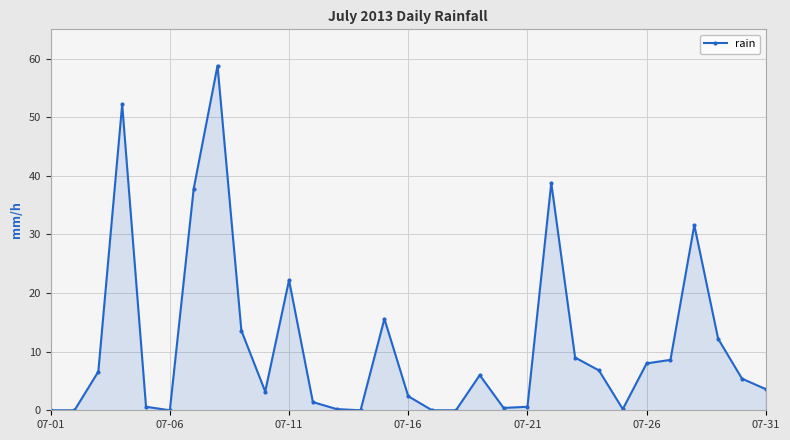

True or false: there are more than 1 points higher than both neighbors.

True